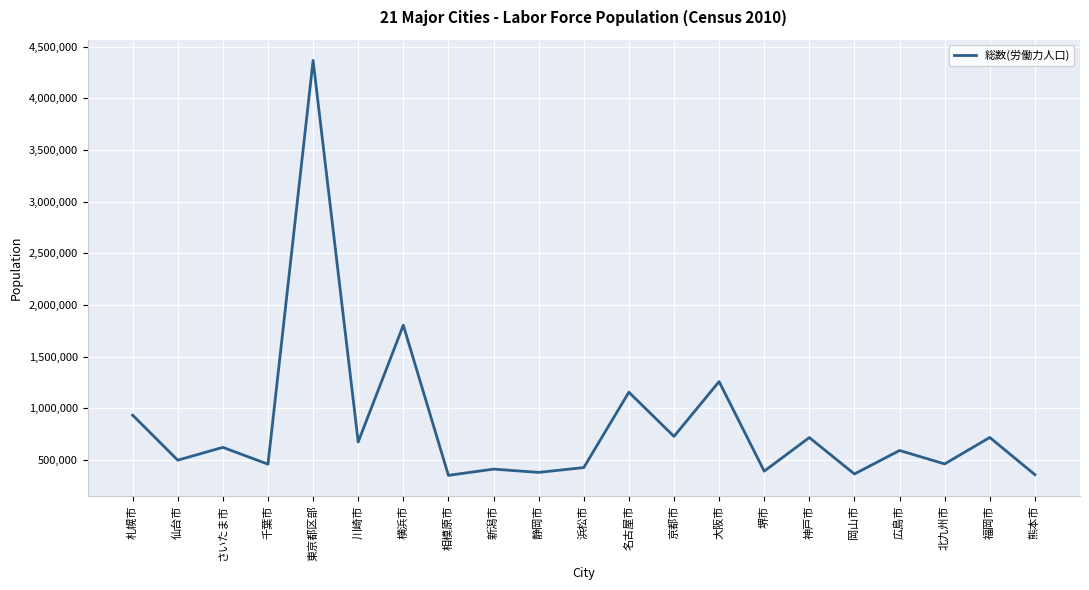

What is the maximum value shown in the chart?

4365163